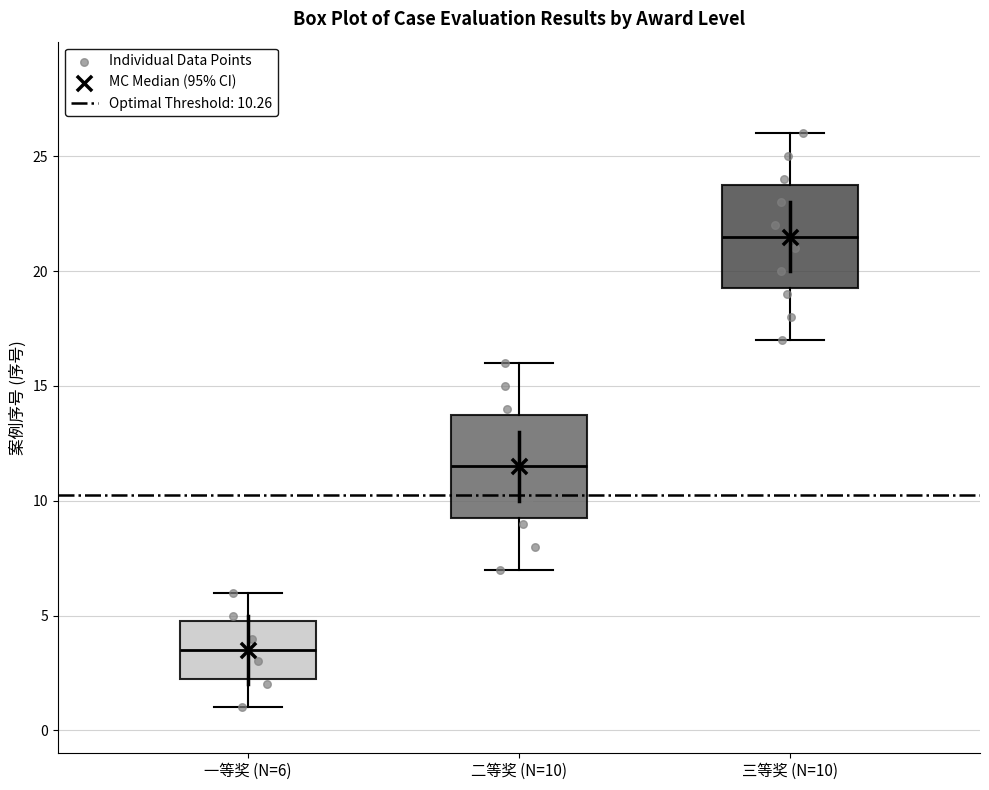

Which box's median line is the highest?

三等奖 (N=10)